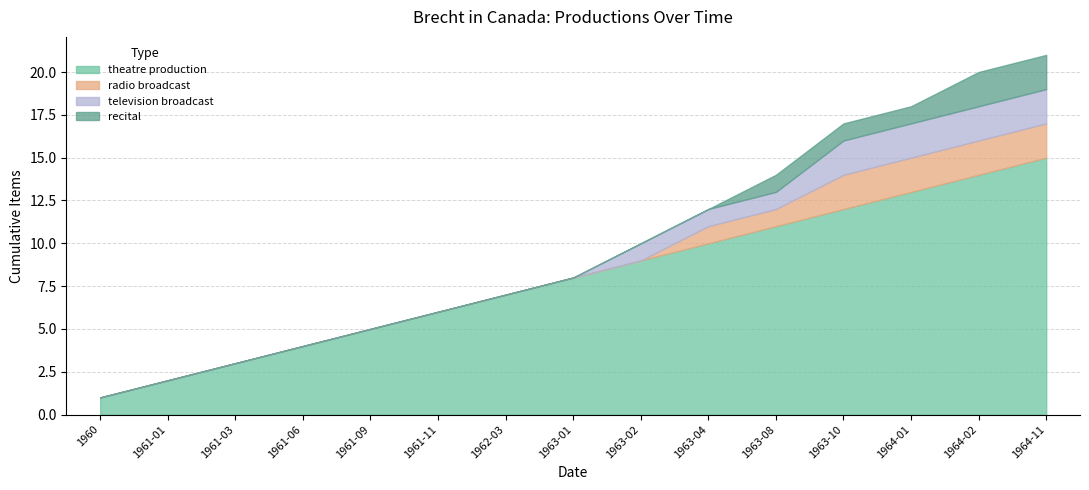

How many data points in radio broadcast are above 0?

6